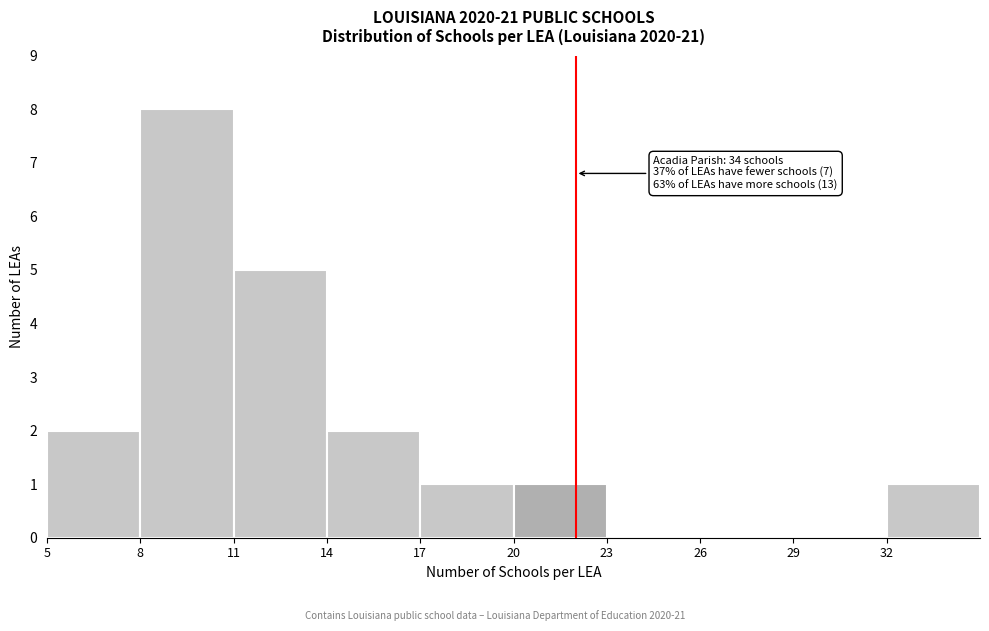

Which range on the x-axis has the tallest bar?

8 to 11